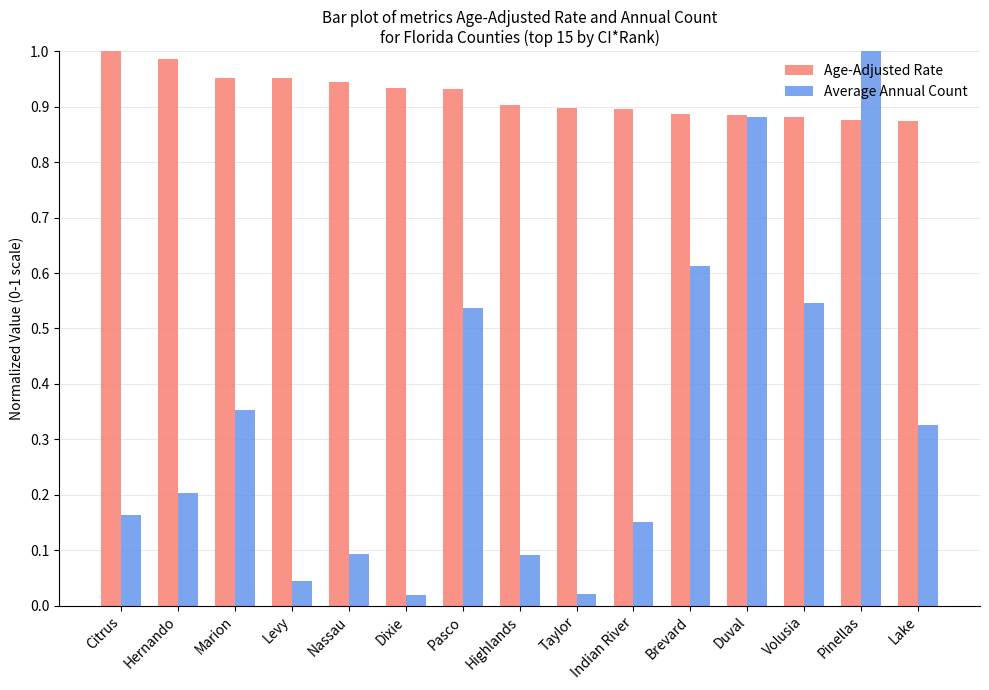

What is the spread (max minus min) of values at Citrus?

0.8